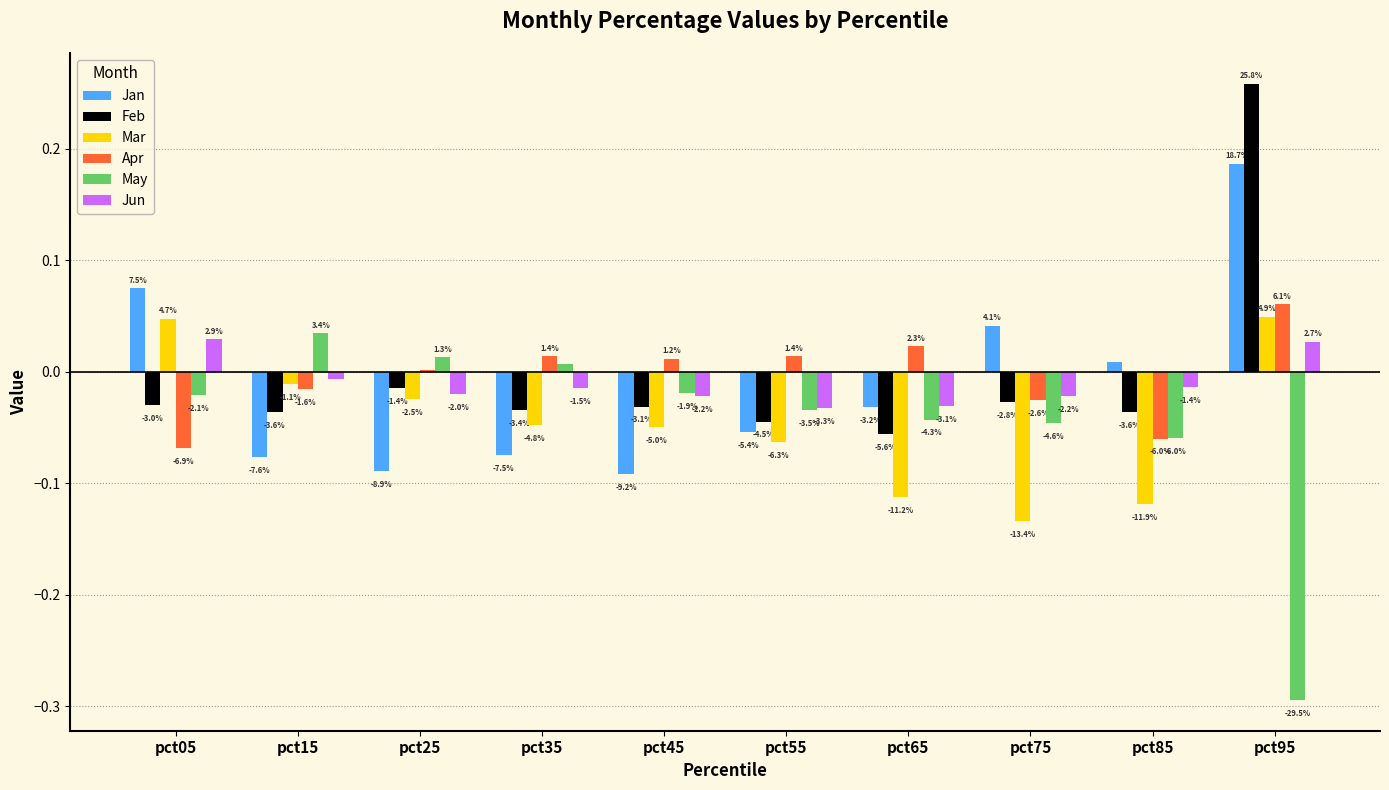

Rank the series at pct25 from highest to lowest value.

May, Apr, Feb, Jun, Mar, Jan